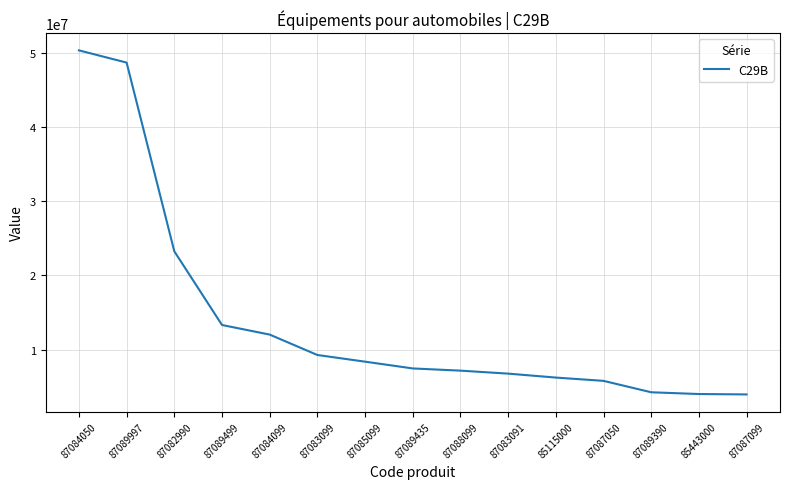

Approximately how many times larger is the value at 87089499 compared to 87087050?

2.3